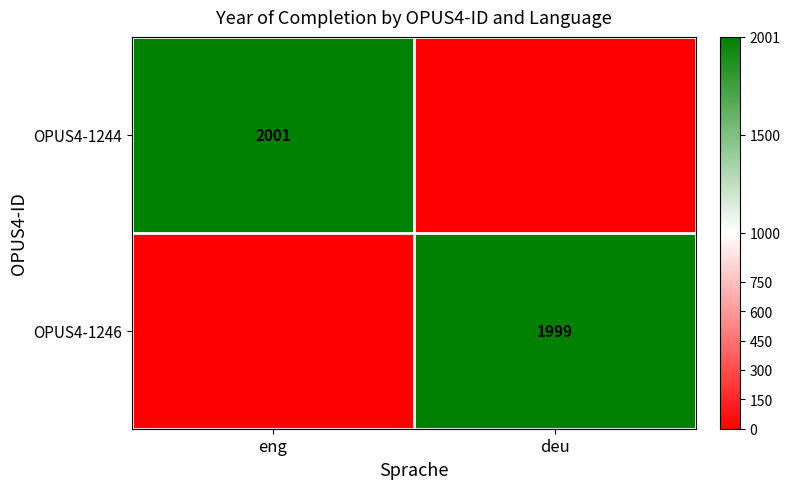

The OPUS4-1246 series shows 1999 at deu. True or false?

True